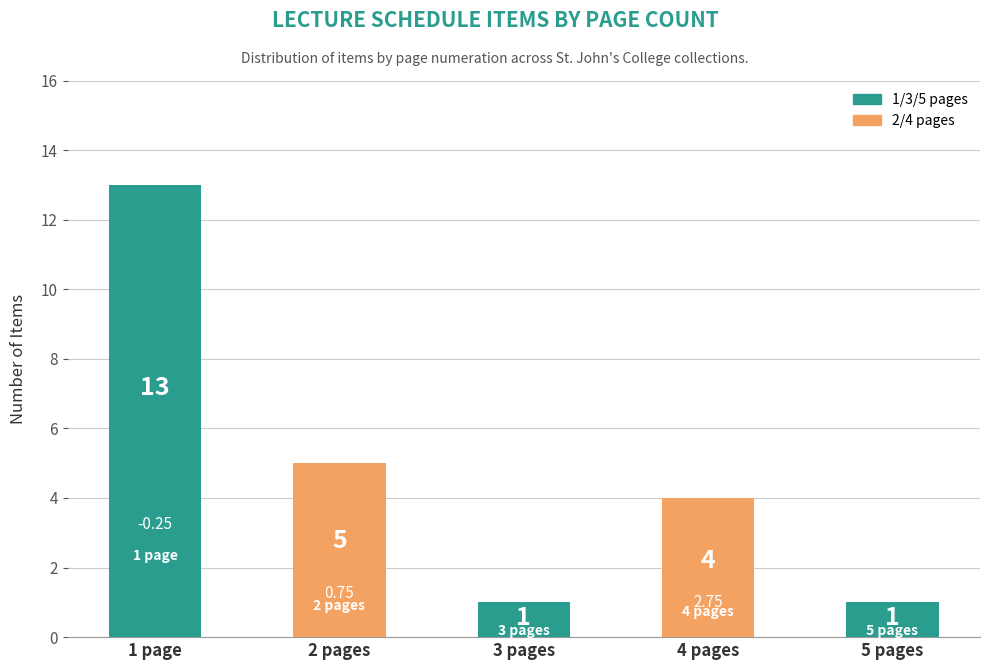

Between 4 pages and 1 page, which is larger?

1 page